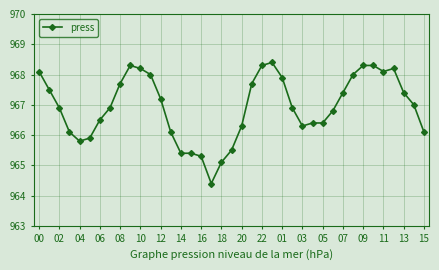

What is the minimum value shown in the chart?

964.4